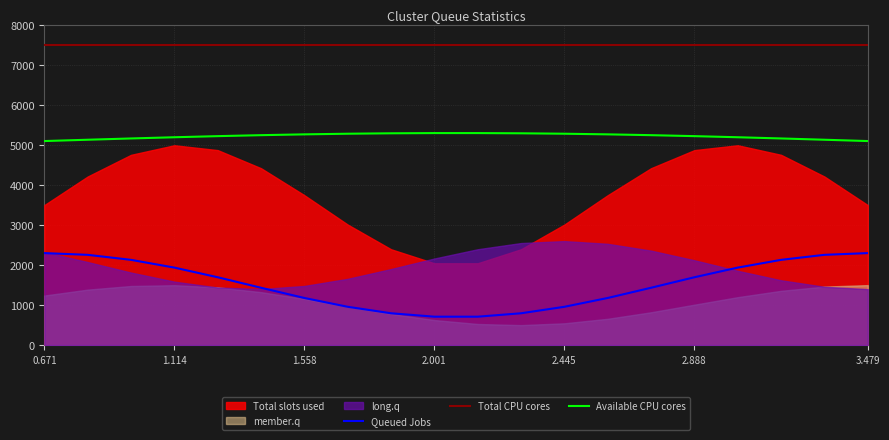

True or false: Available CPU cores and Queued Jobs cross at least once.

False